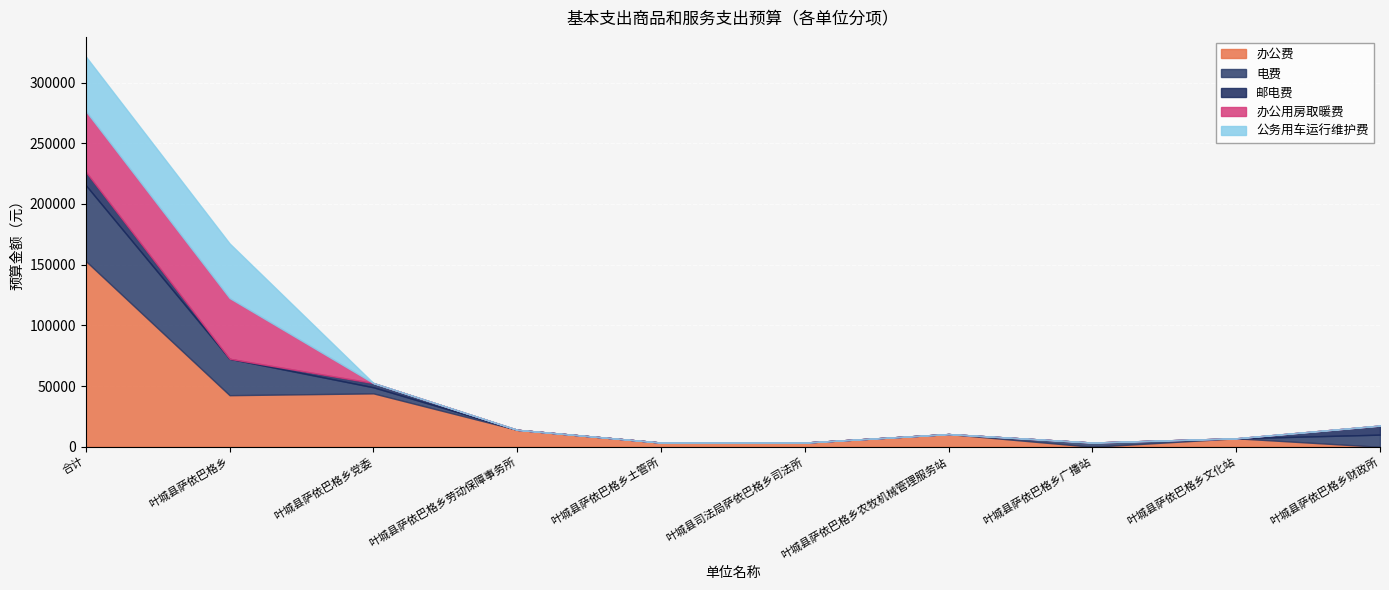

Does the chart display data point markers on the line(s)?

No